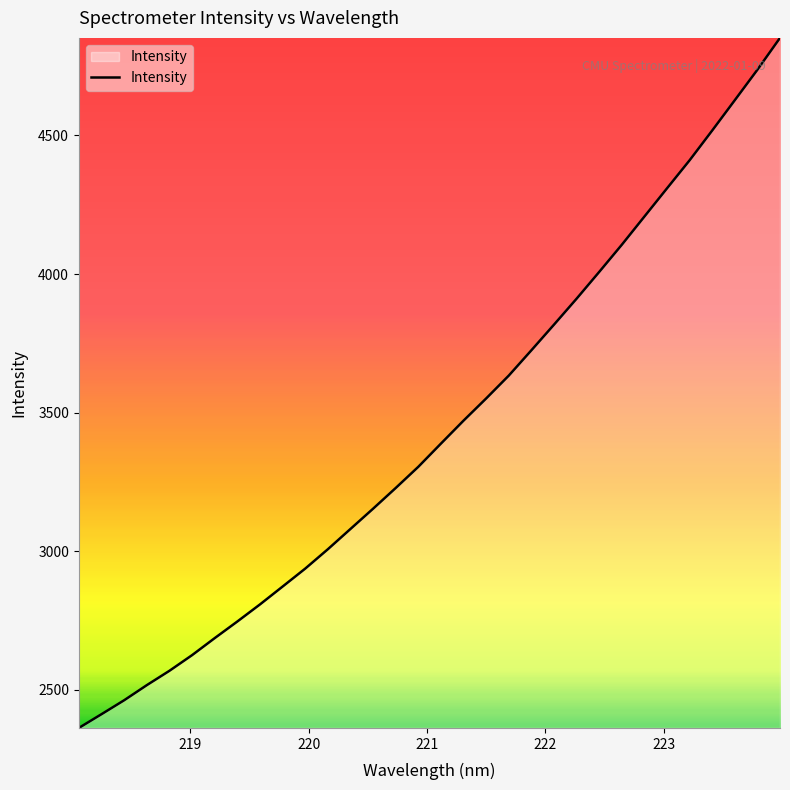

What is the smallest value displayed?

2362.8